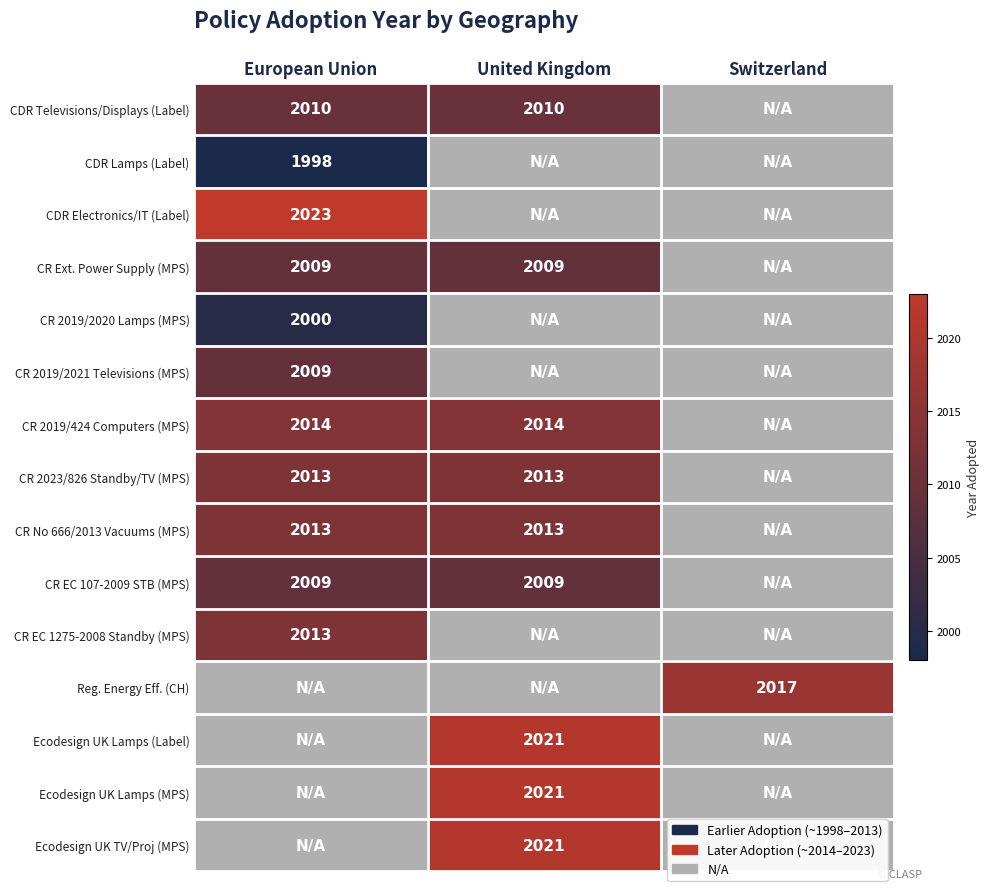

Is the value of CR 2023/826 Standby/TV (MPS) at United Kingdom greater than the value of CDR Lamps (Label) at European Union?

Yes